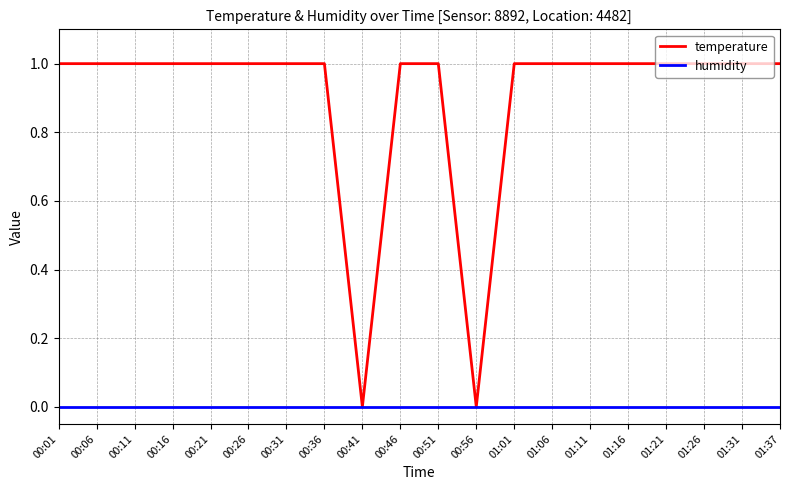

Is the value of humidity at 01:01 greater than the value of temperature at 00:06?

No